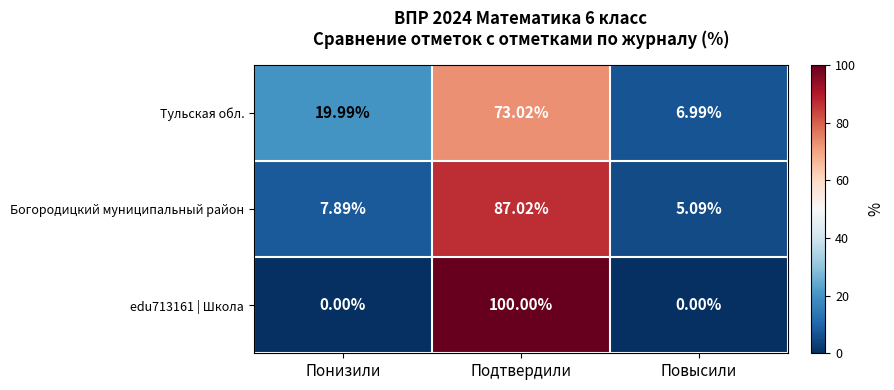

Where does the Тульская обл. series first go above 19?

Понизили